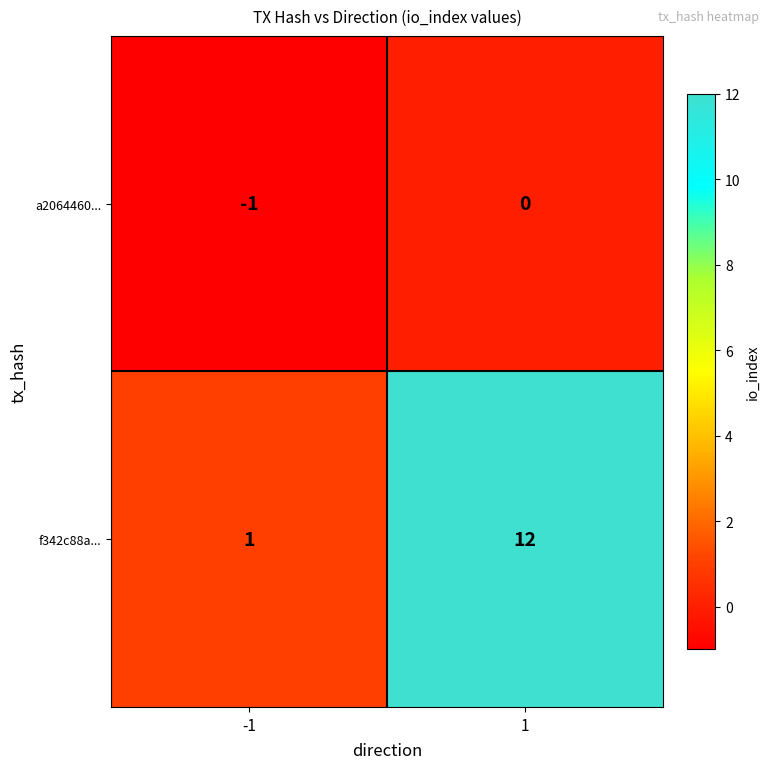

What is the highest value of the f342c88a... series?

12